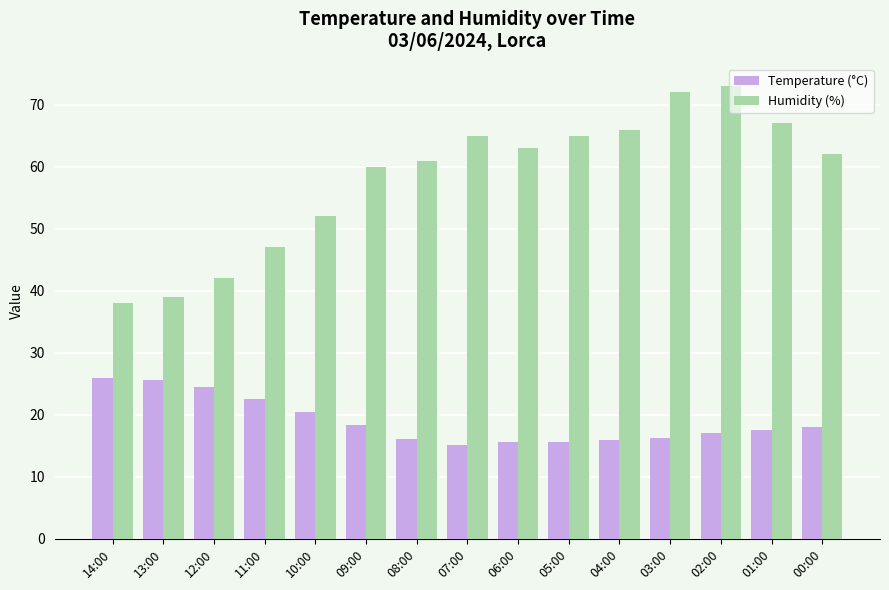

At 02:00, list the series in order from smallest to largest.

Temperature (°C), Humidity (%)